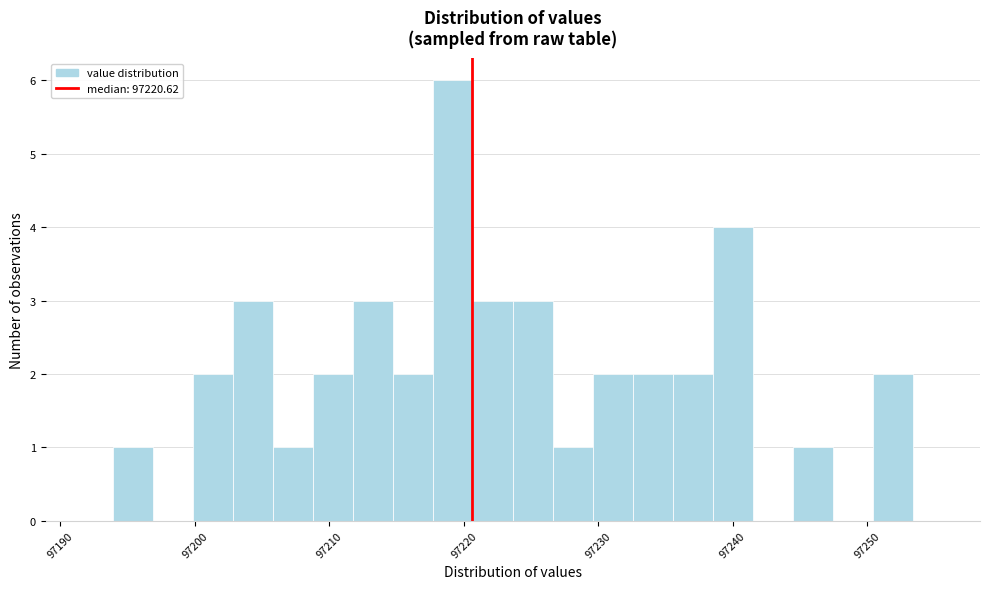

Around what value on the x-axis is the tallest bar? Give the approximate position of its centre, as read against the axis.

97219